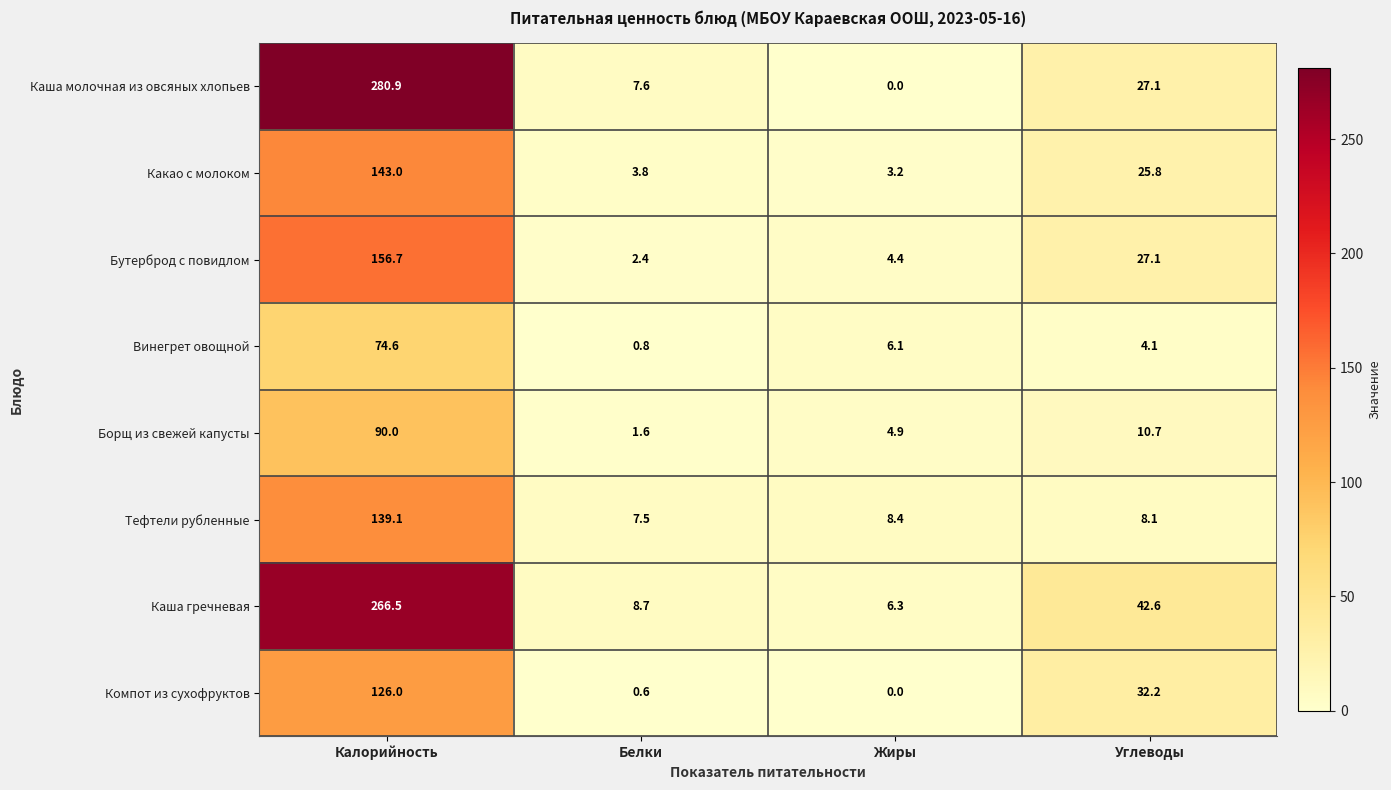

What is the highest value of the Бутерброд с повидлом series?

156.7